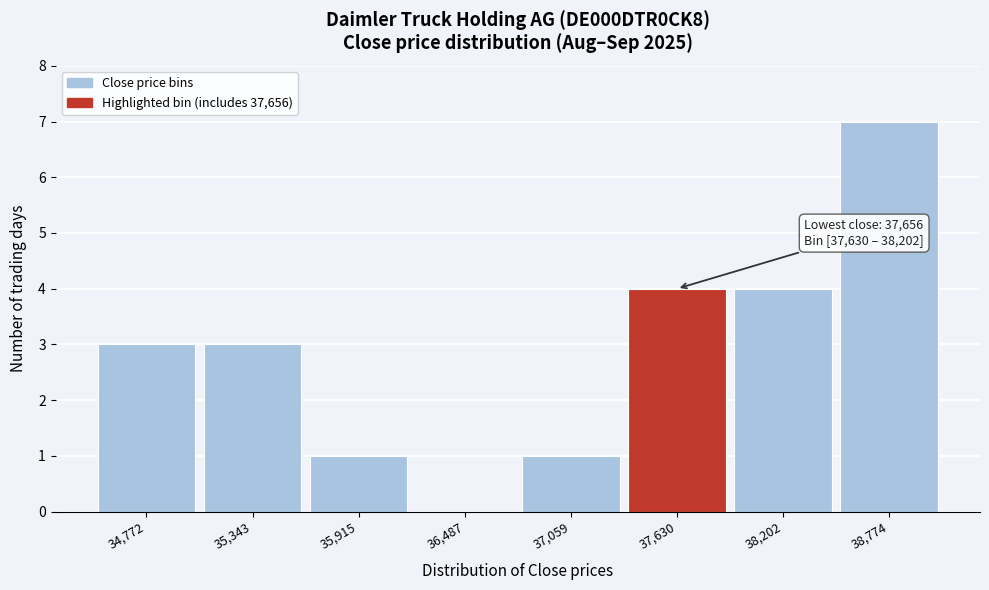

Reading left to right, what are all the values shown in this chart?

34,772=3	35,343=3	35,915=1	36,487=0	37,059=1	37,630=4	38,202=4	38,774=7